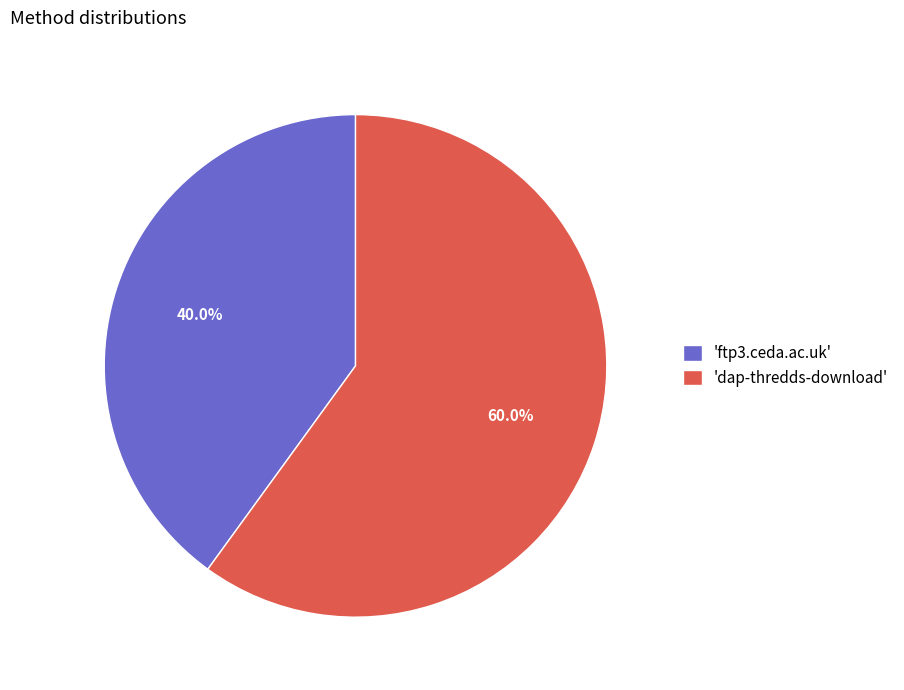

Between 'ftp3.ceda.ac.uk' and 'dap-thredds-download', which is larger?

'dap-thredds-download'